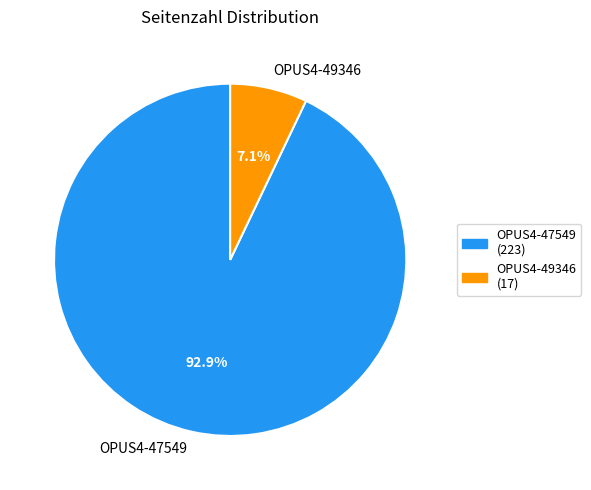

The OPUS4-49346 slice represents 7% of the pie. True or false?

True